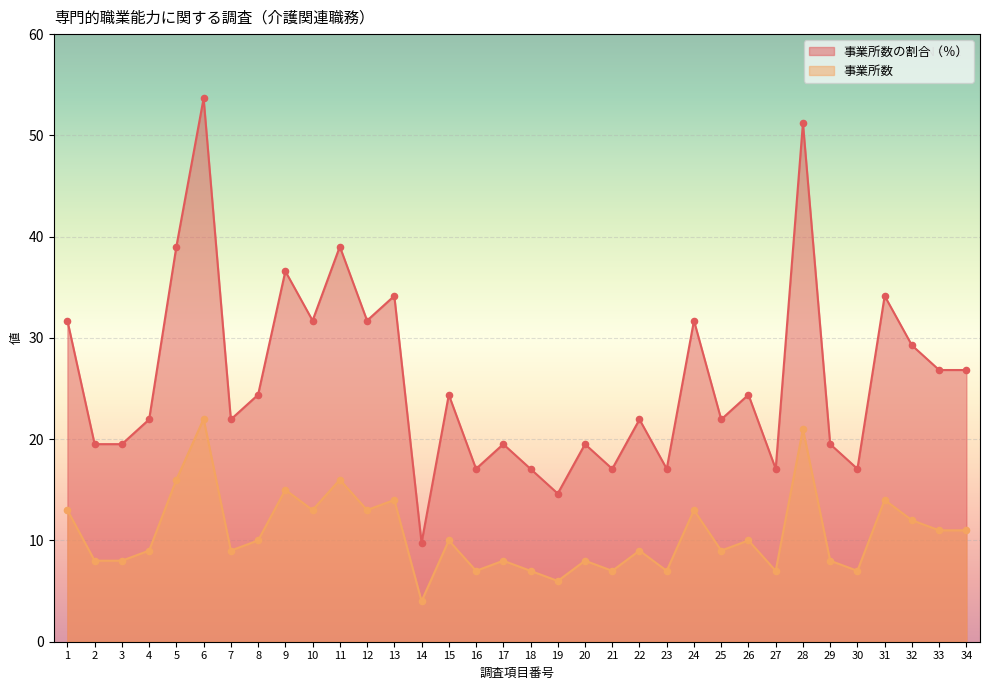

What is the total value across all series at 20?

27.5